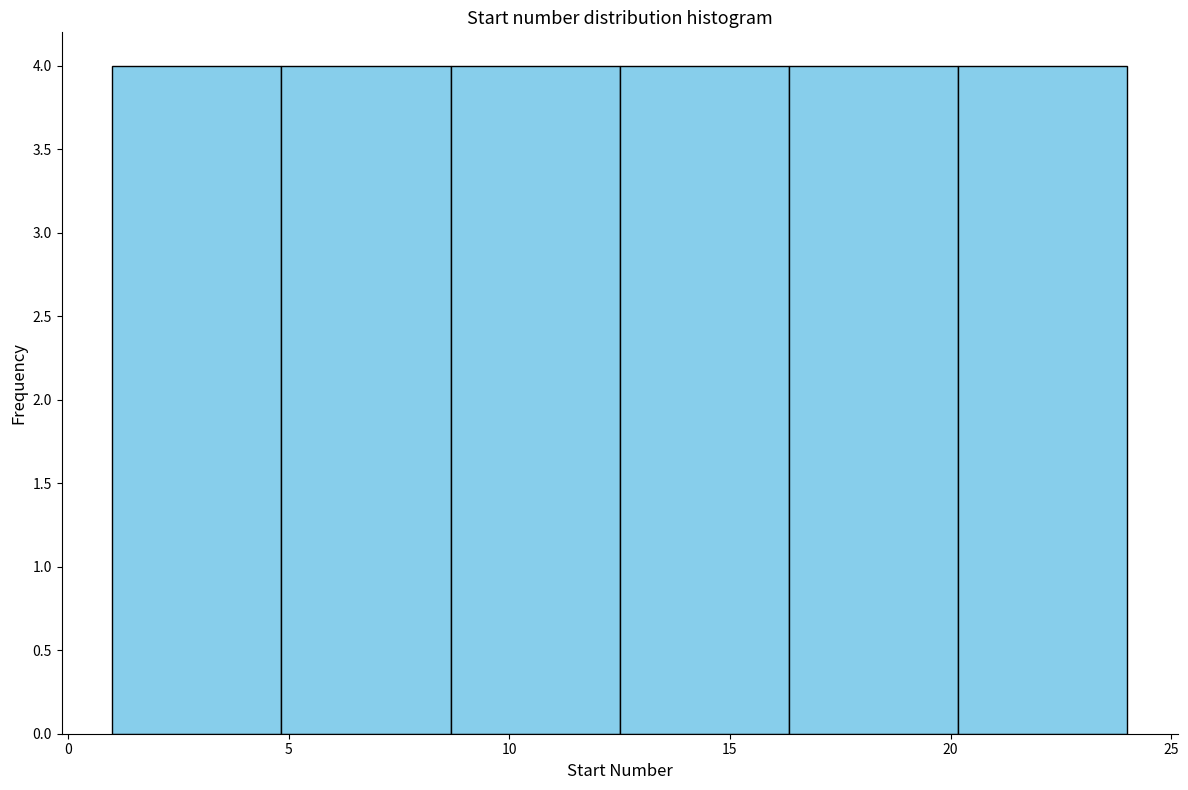

What is the height of the bar covering 1.0 to 5.0 on the x-axis? Neither the bar edges nor the heights are printed on the chart, so give them approximately, as read against the axes.

4